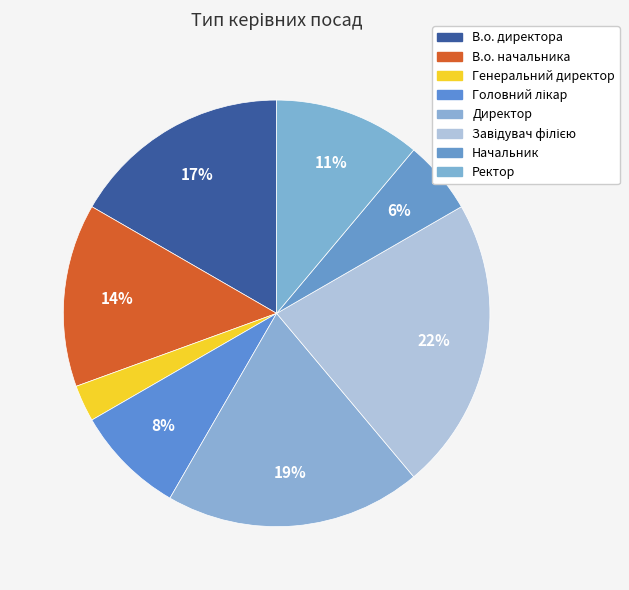

What is the ratio of the value at Генеральний директор to the value at Директор?

0.1